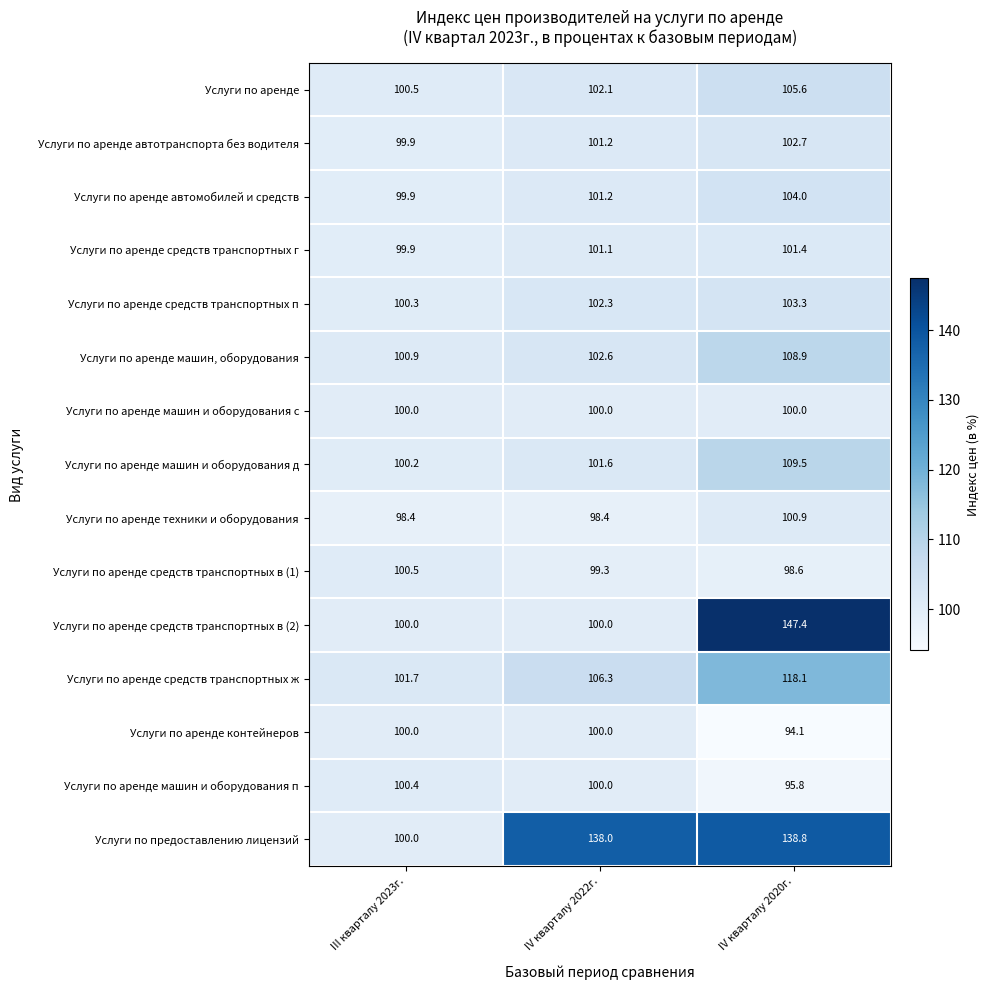

At which label does Услуги по аренде средств транспортных в (1) first exceed 99?

III кварталу 2023г.